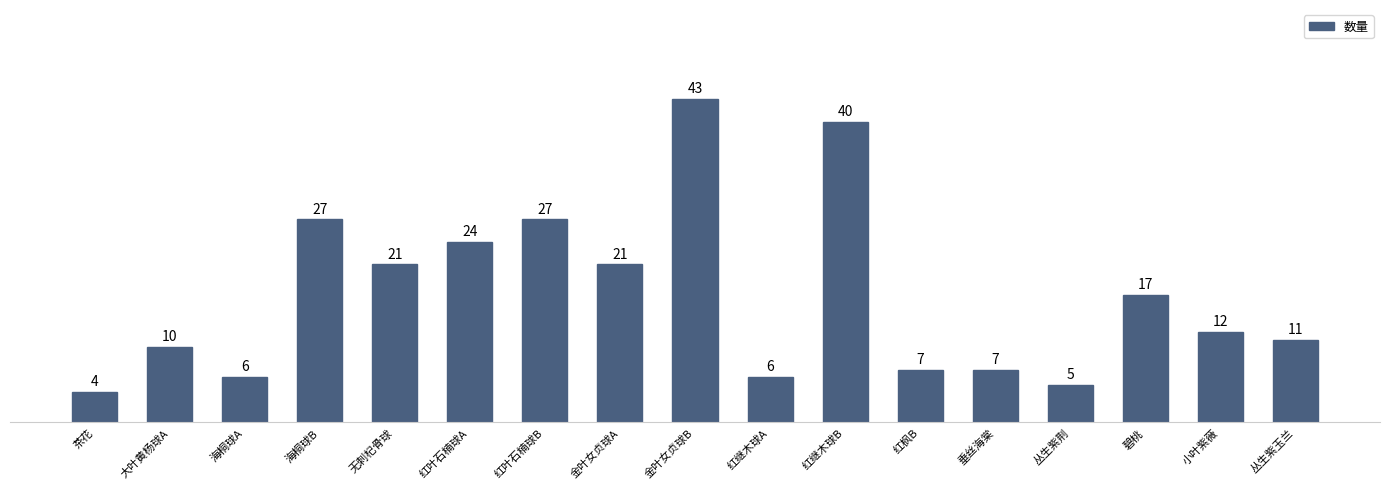

At which label is the value closest to 23?

红叶石楠球A